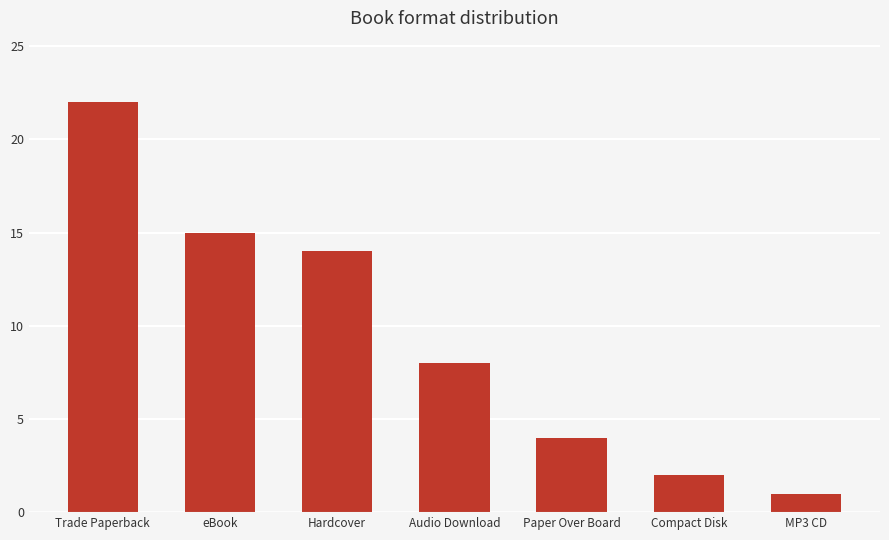

List the labels in order of value, largest first.

Trade Paperback, eBook, Hardcover, Audio Download, Paper Over Board, Compact Disk, MP3 CD